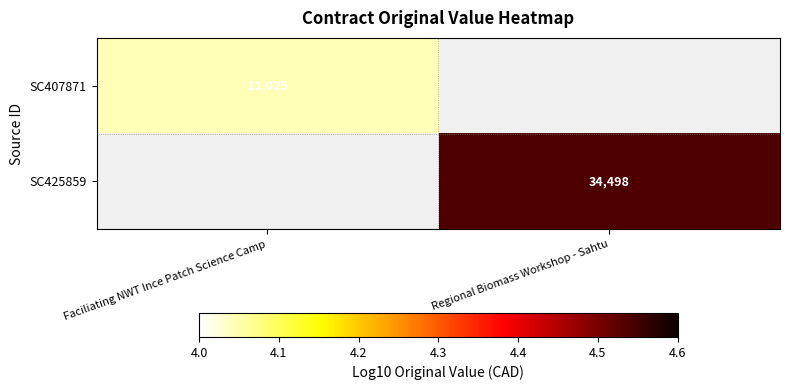

At which label is SC407871 closest to 4?

Faciliating NWT Ince Patch Science Camp